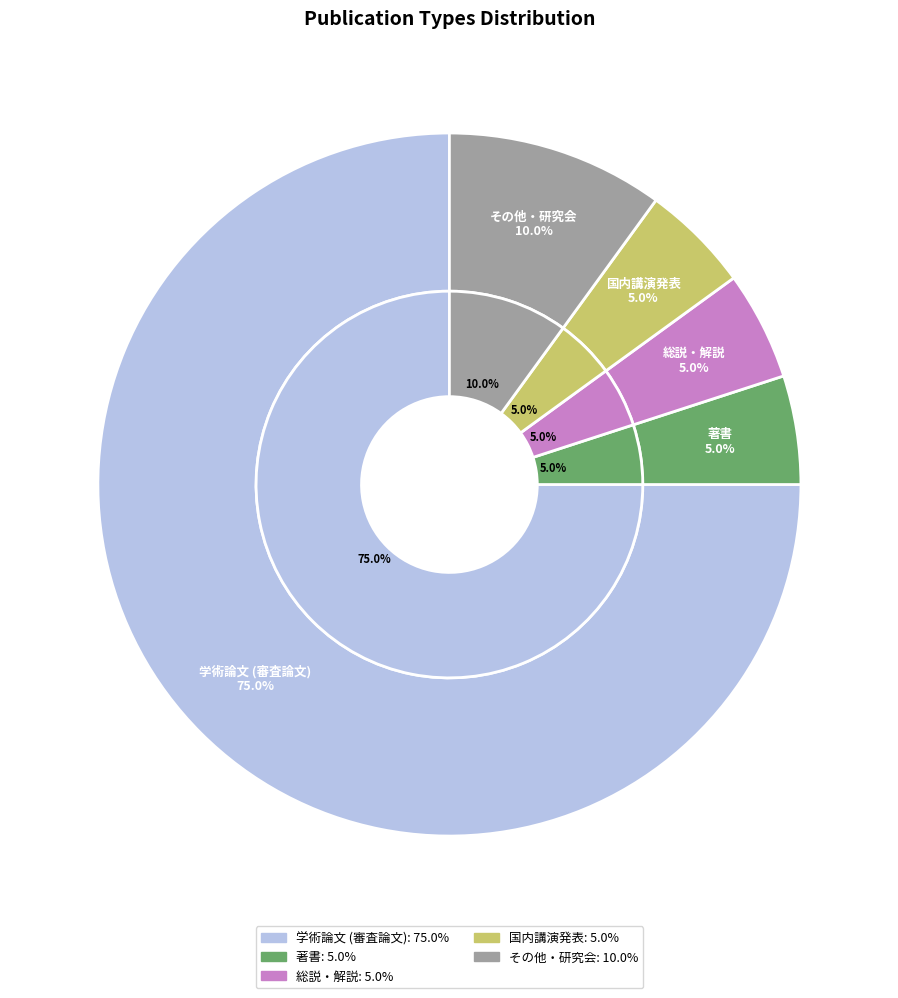

Is the sum of 総説・解説 and 国内講演発表 greater than half?

No